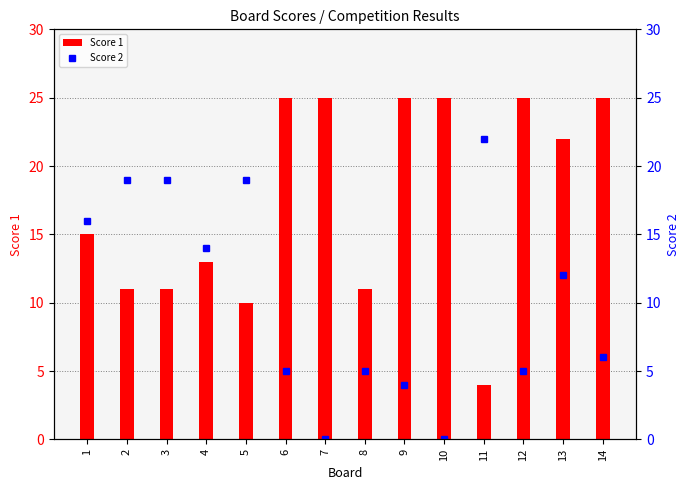

Is it true that Score 2 equals 14 at 4?

True